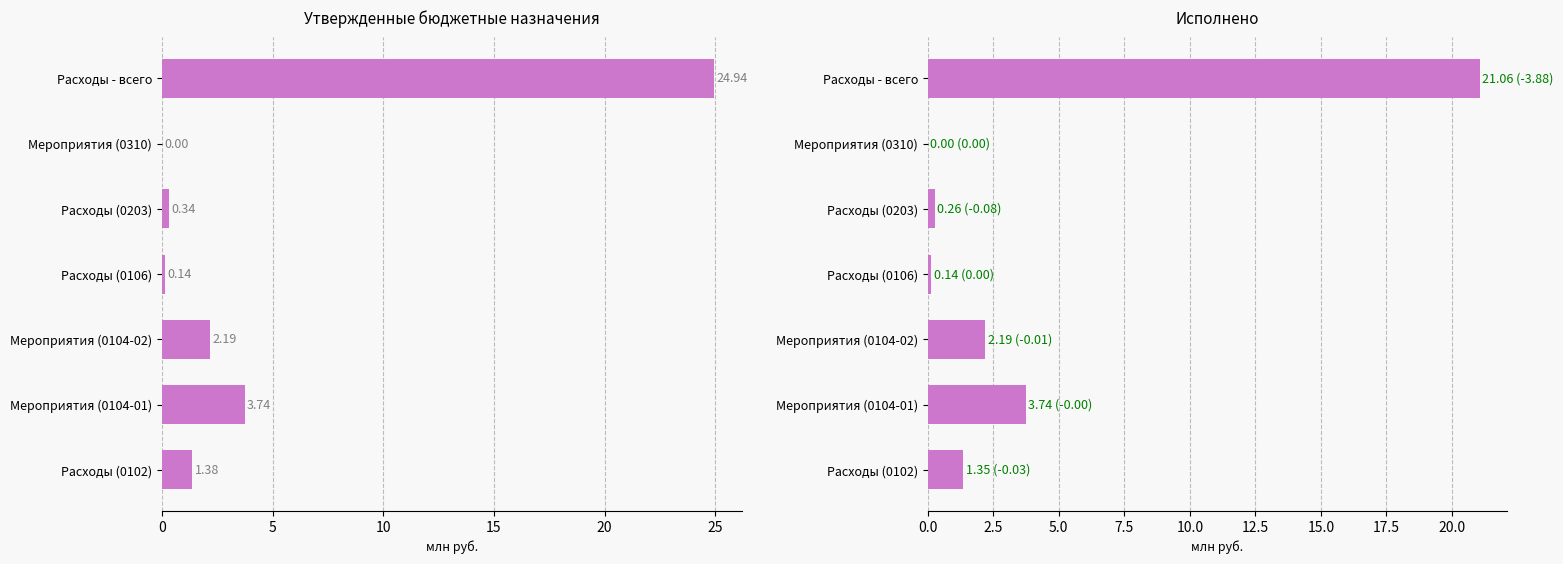

Does the chart contain stacked bars?

No